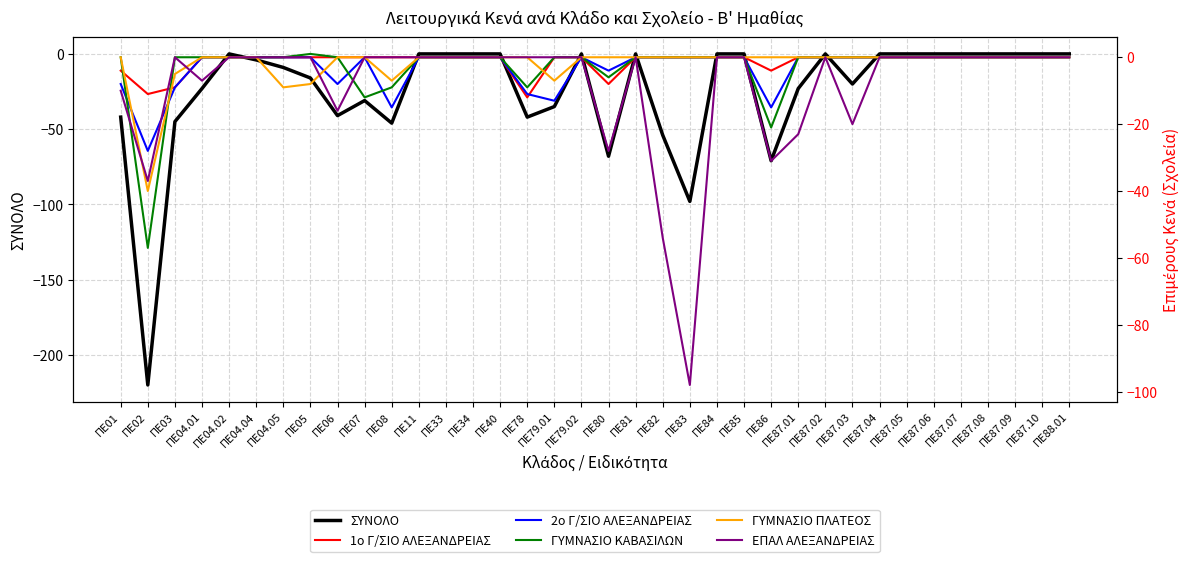

Between ΠΕ87.03 and ΠΕ87.05, which series saw the biggest shift?

ΣΥΝΟΛΟ